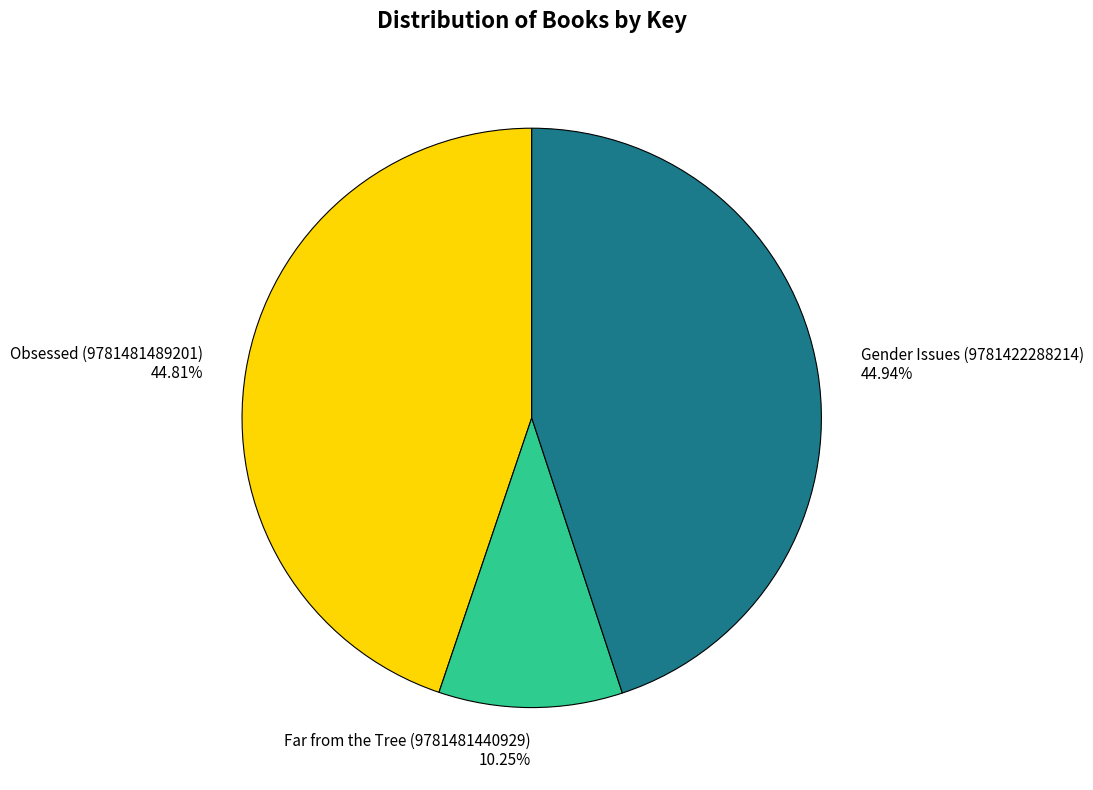

To the nearest percent, what percentage of the pie is Far from the Tree (9781481440929)?

10%